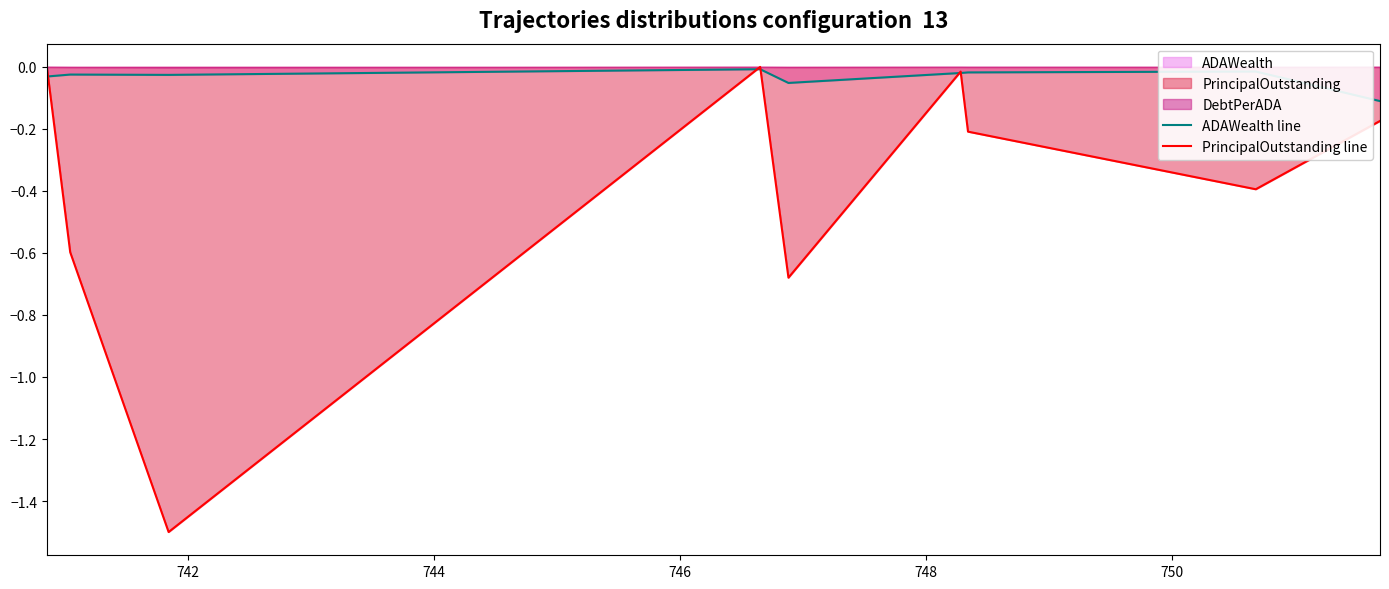

How many lines are shown in the chart?

2